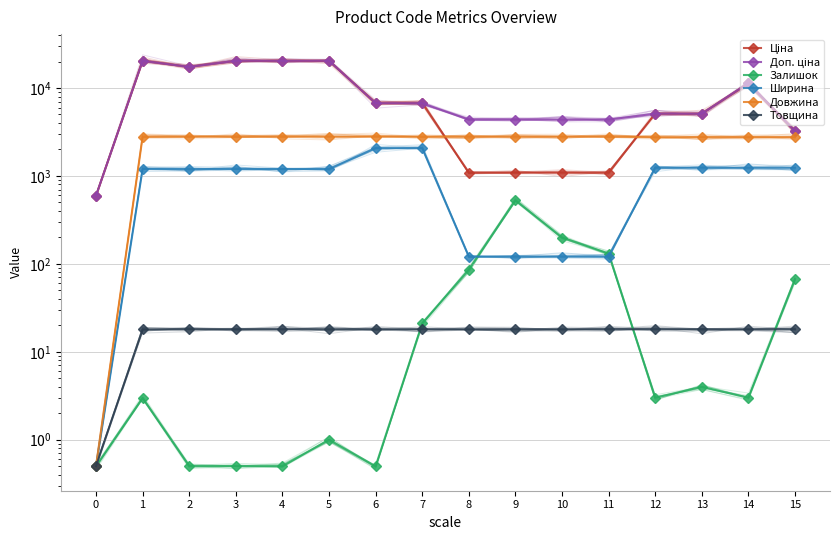

How many interior local valleys does the Залишок series have?

3